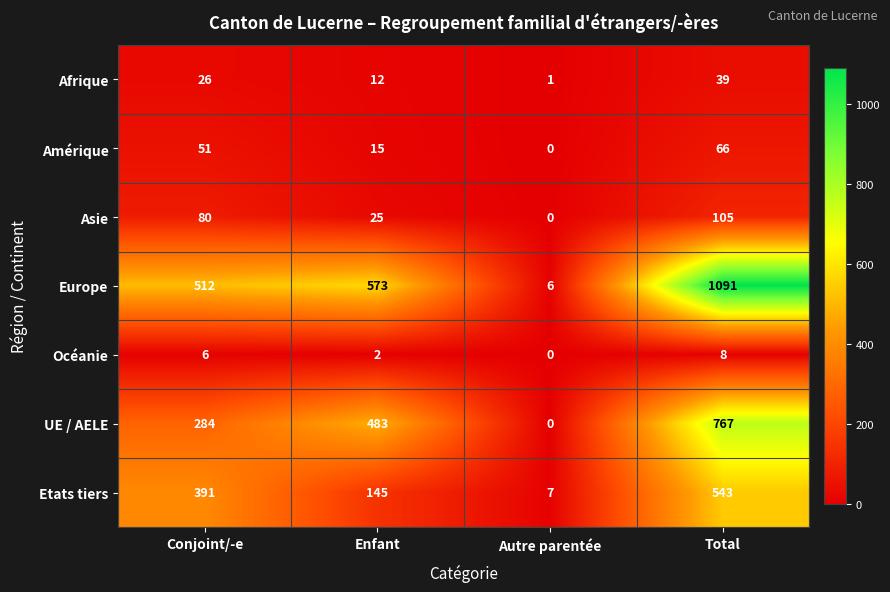

Is it true that Afrique equals 17 at Total?

False